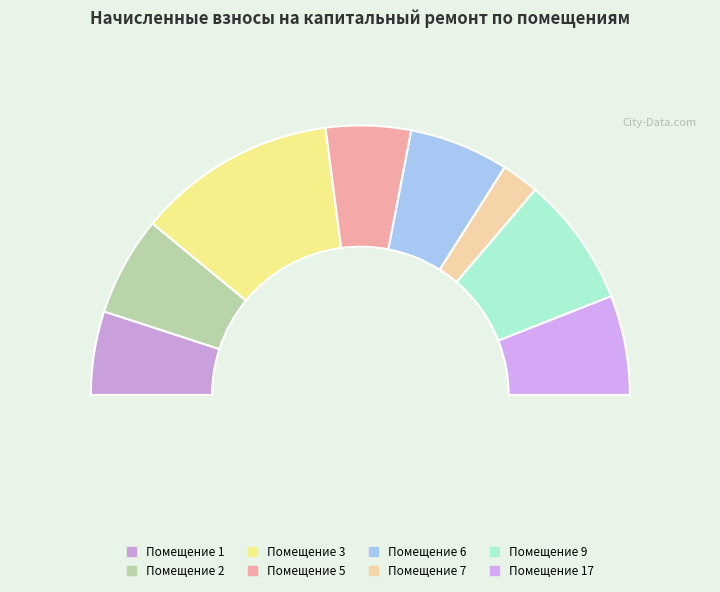

What portion of the pie excludes 5?

89.8%